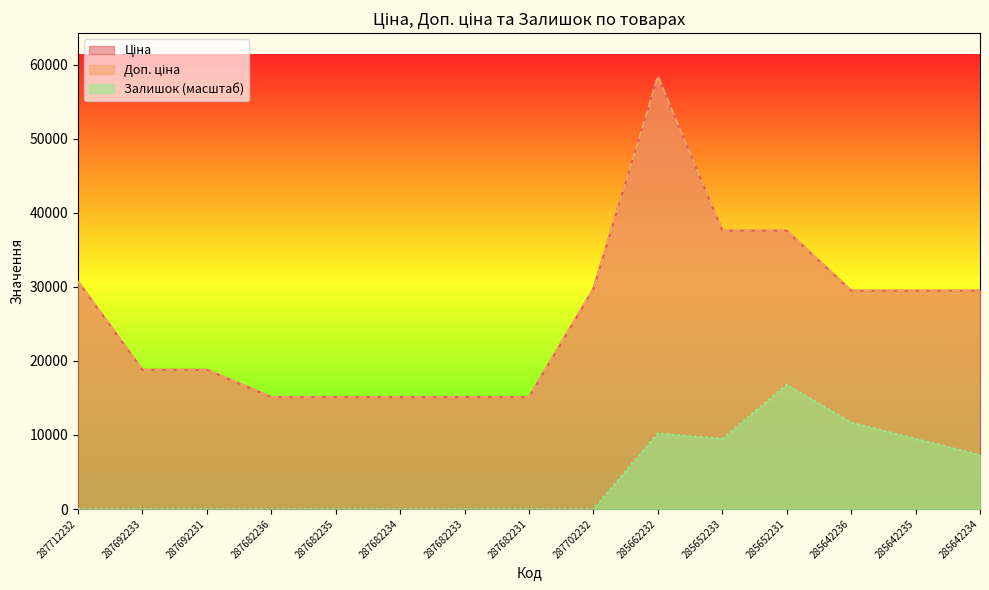

How many categories are shown in the chart?

15